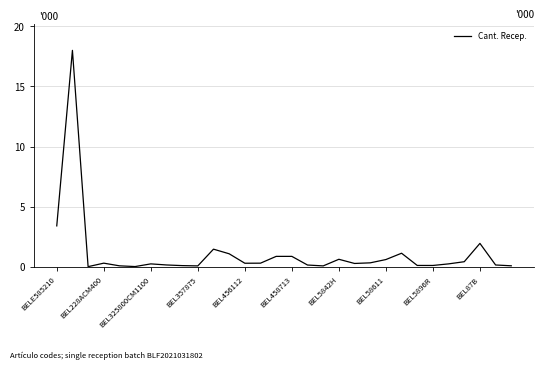

What is the difference between the maximum and minimum values?

18.0